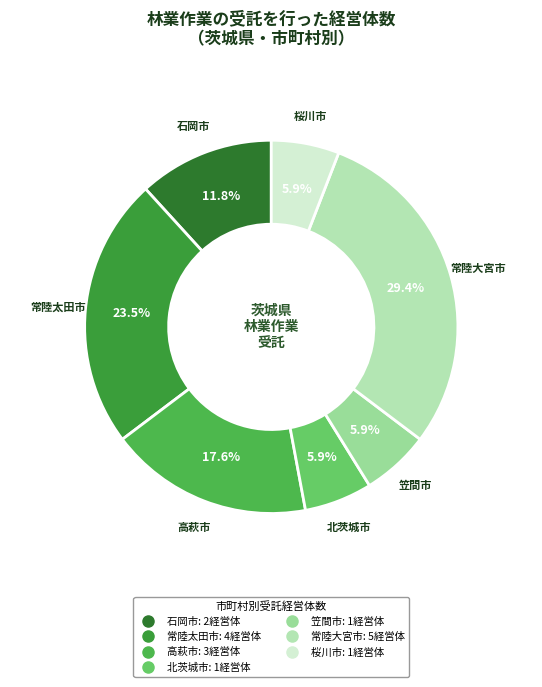

To the nearest percent, what is the difference between the 高萩市 and 北茨城市 slice percentages?

12%